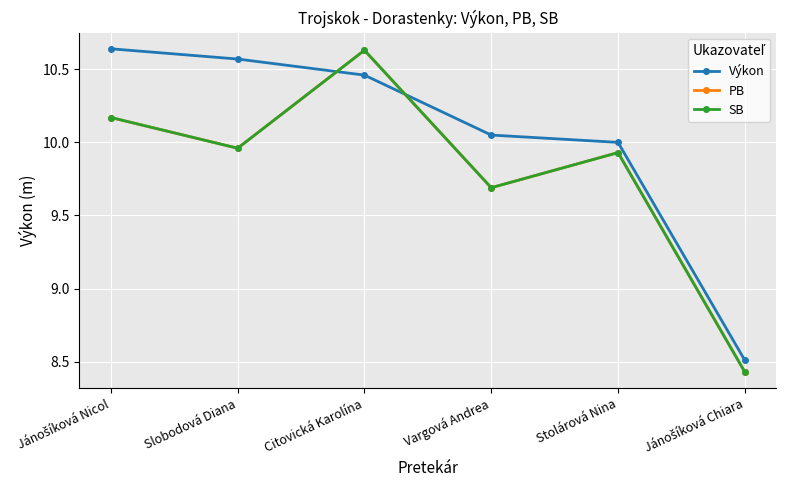

Is this an area chart (filled region under the line)?

No